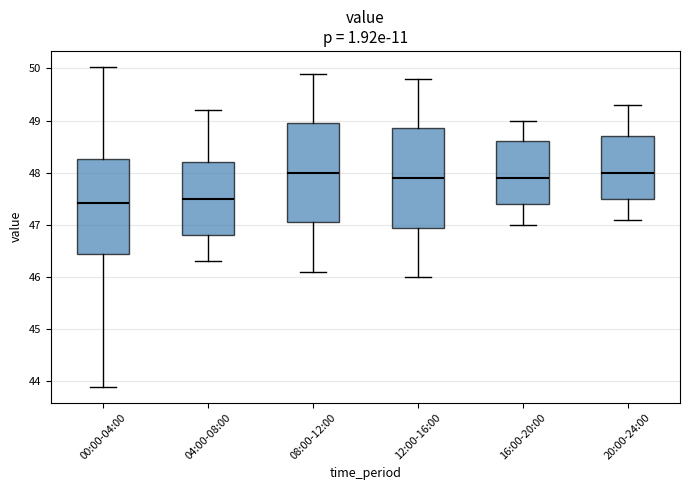

Reading left to right, read every box against the y-axis: the position of its median line, the range the box covers, and the ends of its whiskers. The values are not printed on the chart, so give them approximately, as read against the axis.

00:00-04:00: median 47.4, box 46.4 to 48.3, whiskers 43.9 to 50.0
04:00-08:00: median 47.5, box 46.8 to 48.2, whiskers 46.3 to 49.2
08:00-12:00: median 48.0, box 47.1 to 49.0, whiskers 46.1 to 49.9
12:00-16:00: median 47.9, box 47.0 to 48.9, whiskers 46.0 to 49.8
16:00-20:00: median 47.9, box 47.4 to 48.6, whiskers 47.0 to 49.0
20:00-24:00: median 48.0, box 47.5 to 48.7, whiskers 47.1 to 49.3